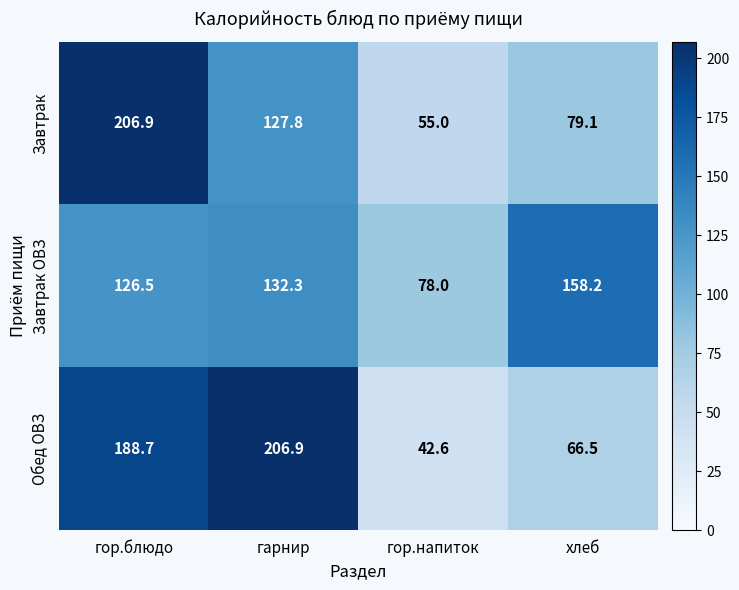

Reading left to right, transcribe all the data shown in this chart.

Завтрак: 206.9	127.8	55.0	79.1
Завтрак ОВЗ: 126.5	132.3	78.0	158.2
Обед ОВЗ: 188.7	206.9	42.6	66.5